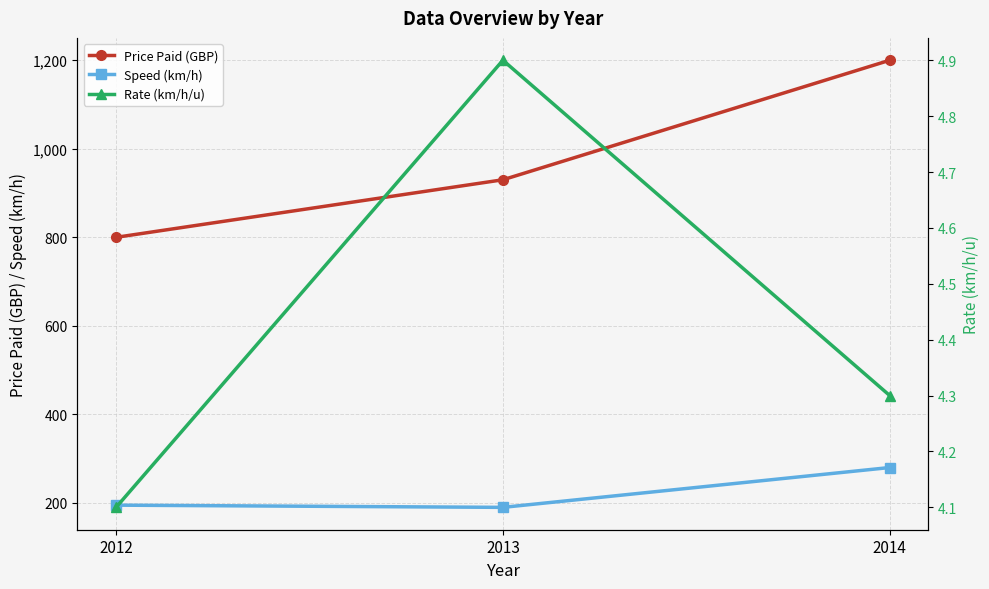

What is the sum of the Price Paid (GBP) values at 2014 and 2013?

2130